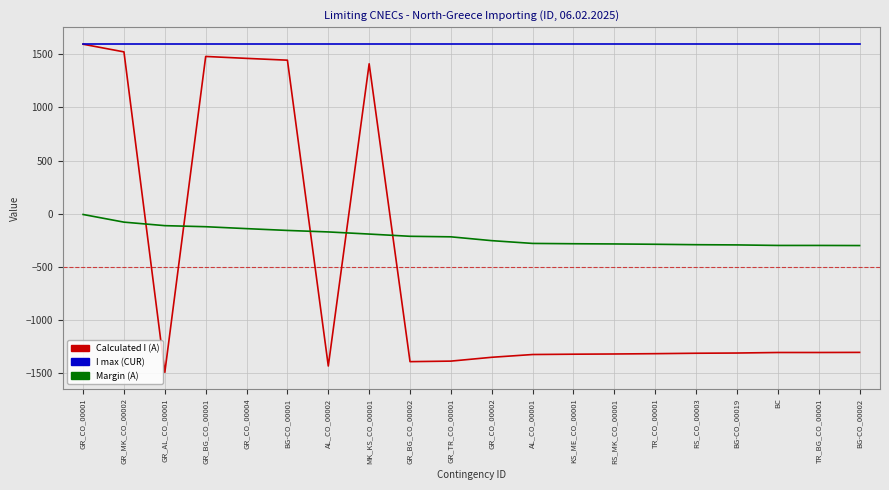

The value of I max (CUR) at GR_BG_CO_00001 is 2645. True or false?

False